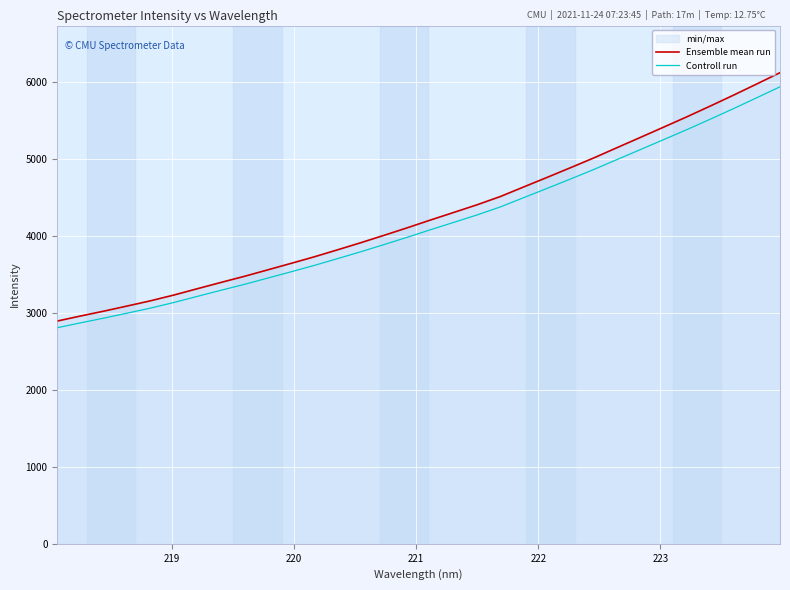

What is the greatest value displayed?

6120.3